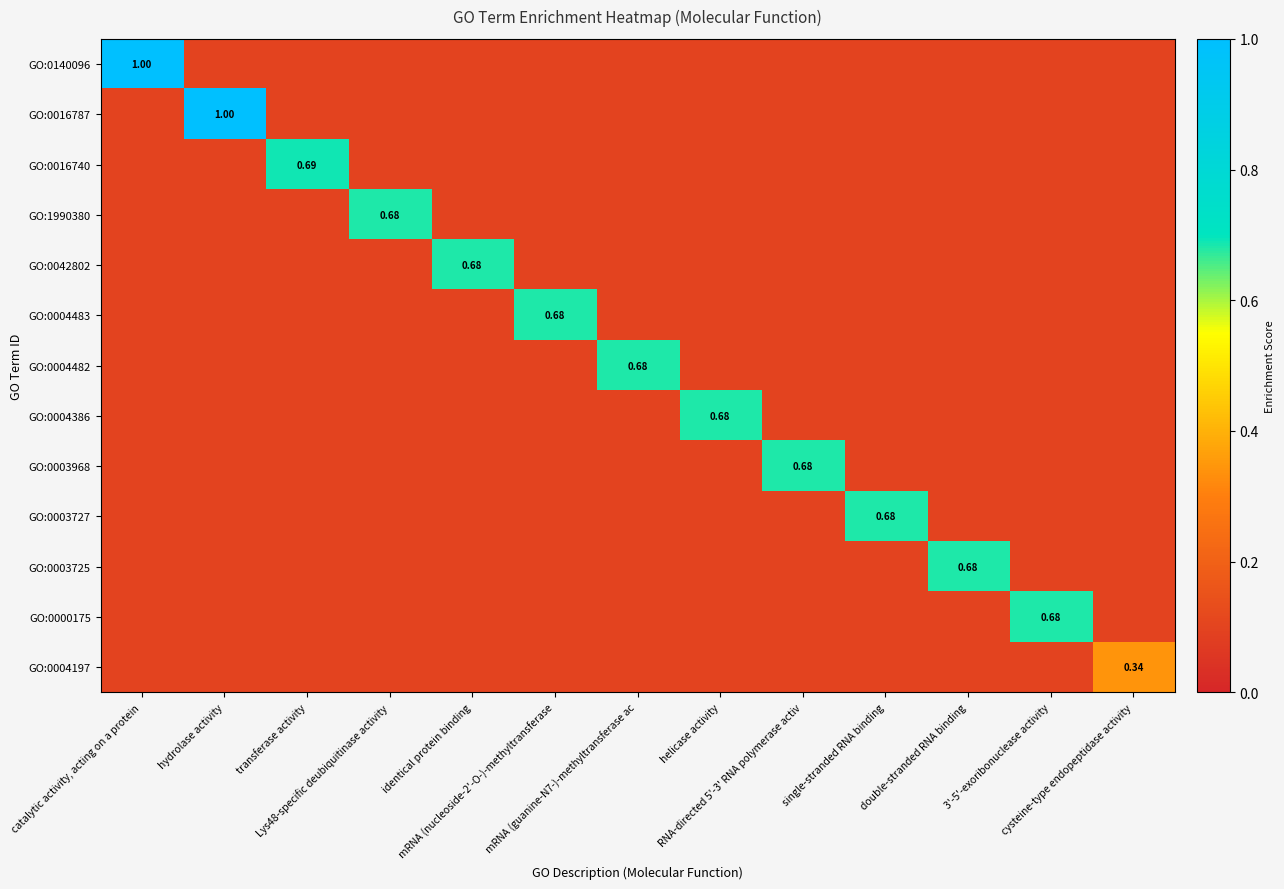

Which has a higher value, identical protein binding or Lys48-specific deubiquitinase activity?

identical protein binding